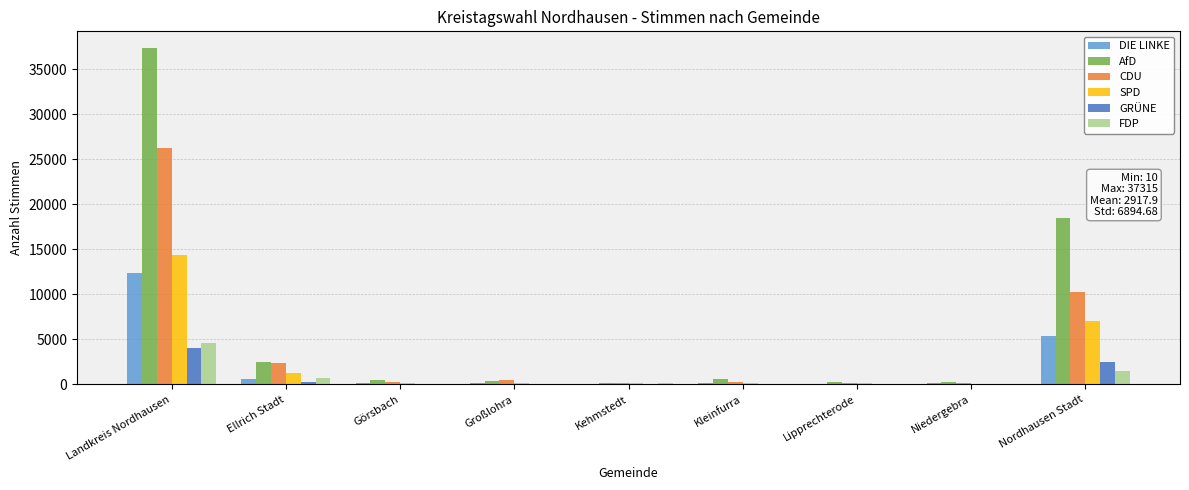

The value of AfD at Ellrich Stadt is 2540. True or false?

True